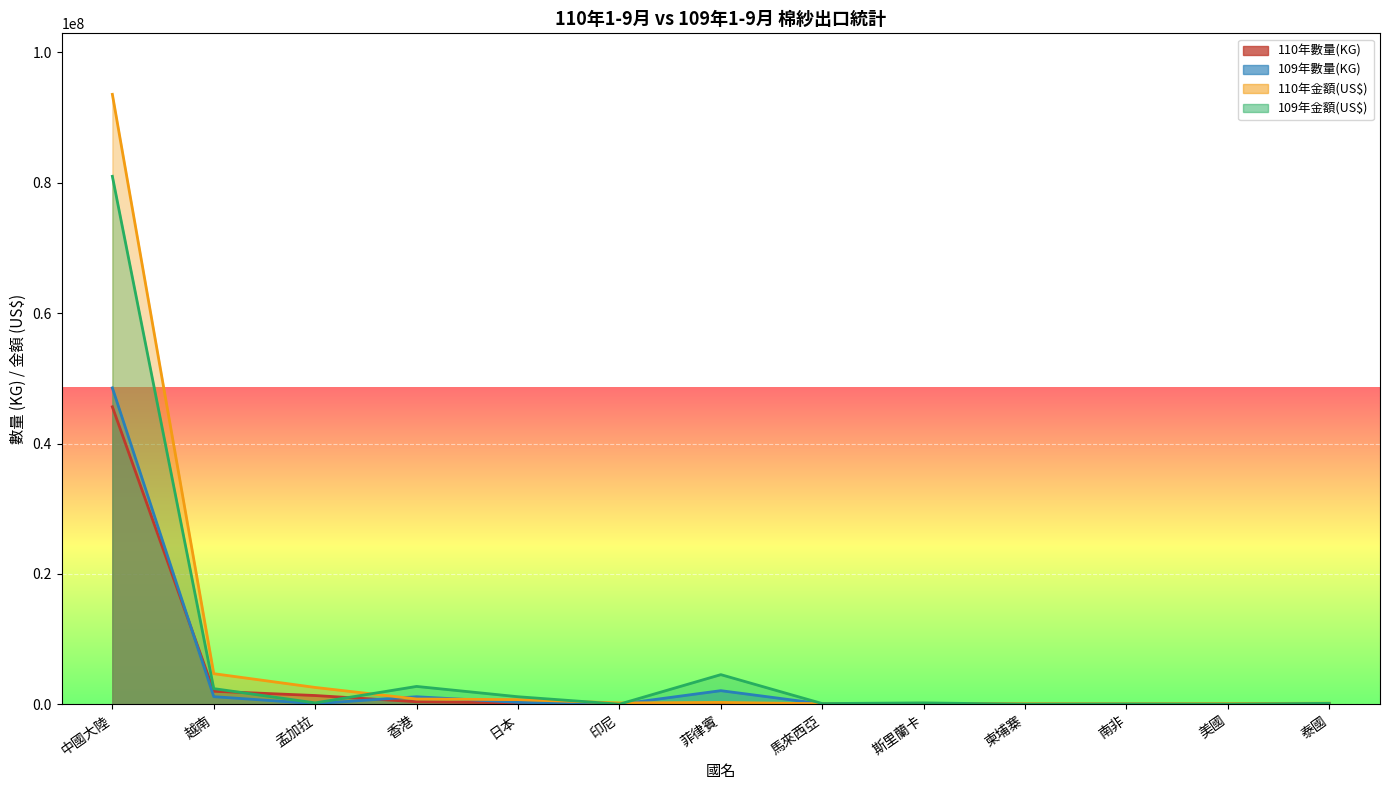

What is the highest value of the 109年數量(KG) series?

48542499